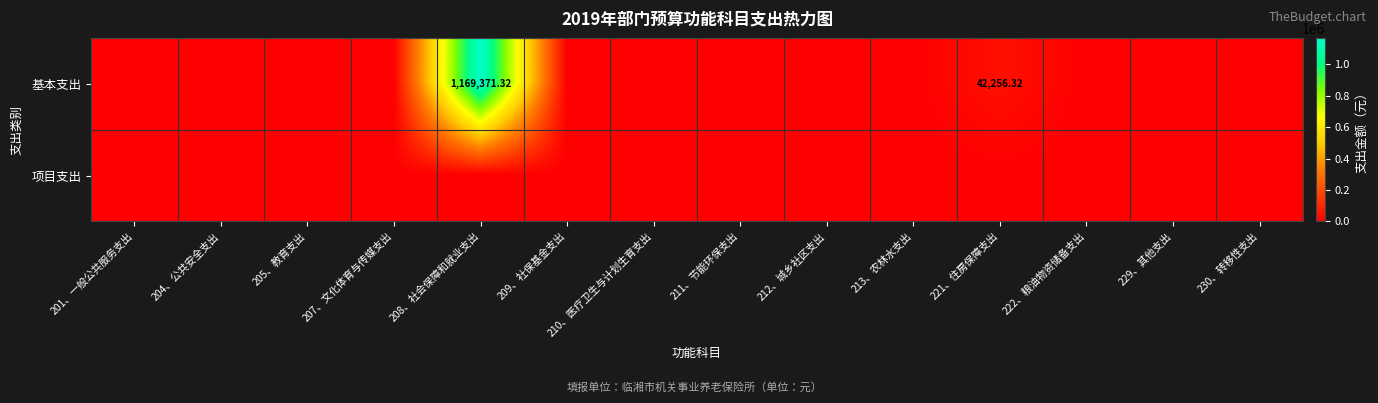

Is the value of 基本支出 at 207、文化体育与传媒支出 greater than the value of 项目支出 at 212、城乡社区支出?

No